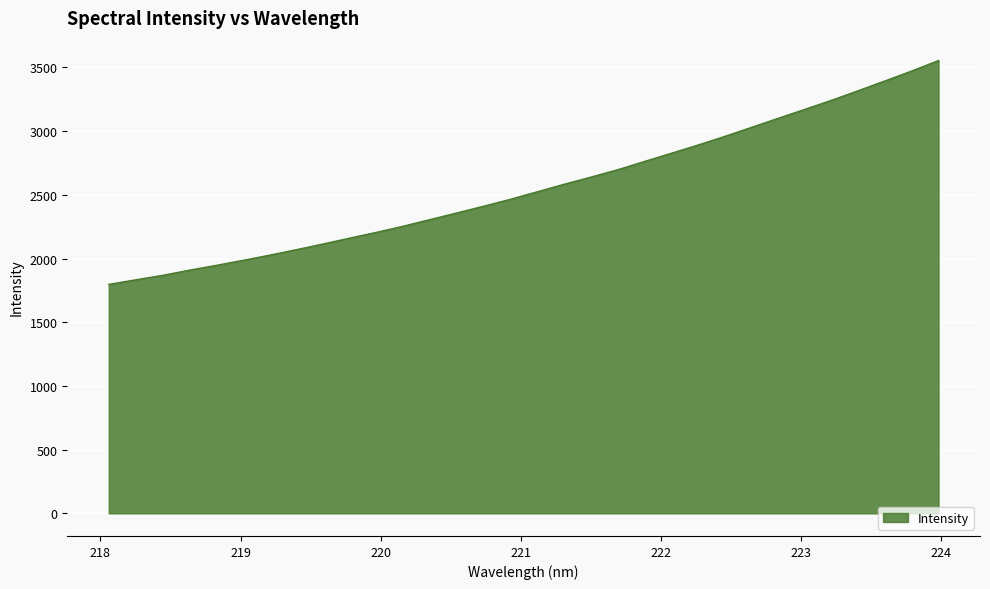

What is the greatest value displayed?

3553.9